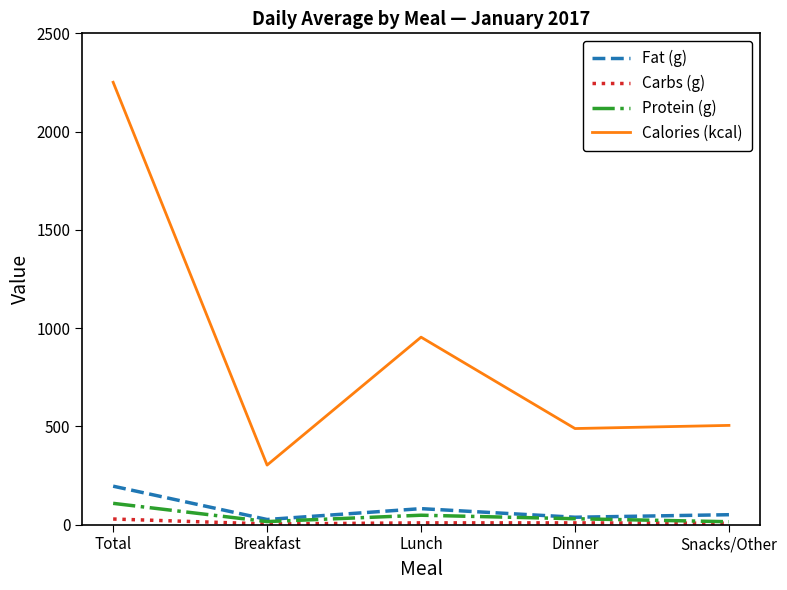

Which series has the largest range (max minus min)?

Calories (kcal)